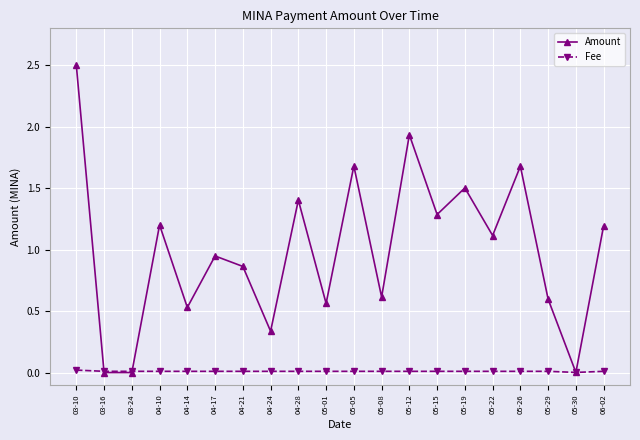

Is it true that Fee equals 0.0 at 05-22?

True